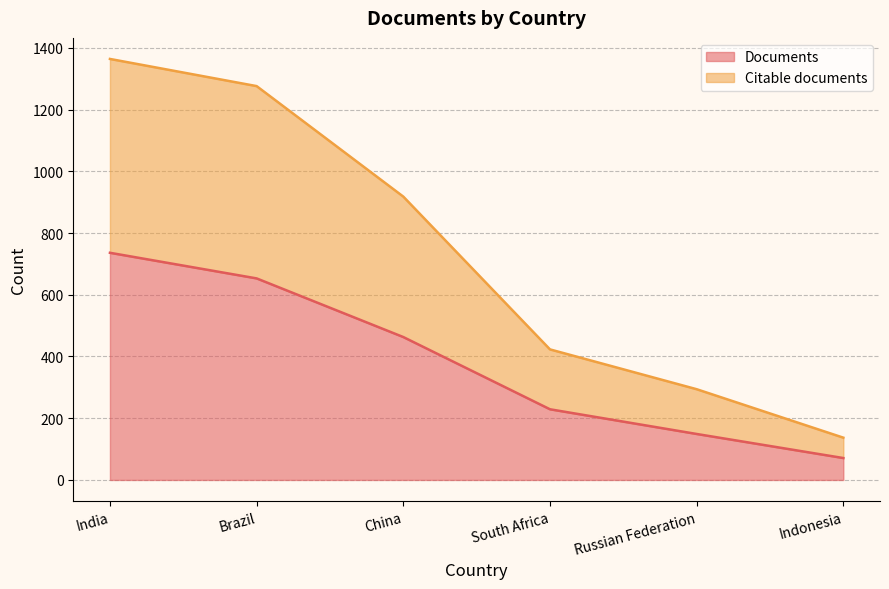

Rank the categories by Documents value from highest to lowest.

India, Brazil, China, South Africa, Russian Federation, Indonesia